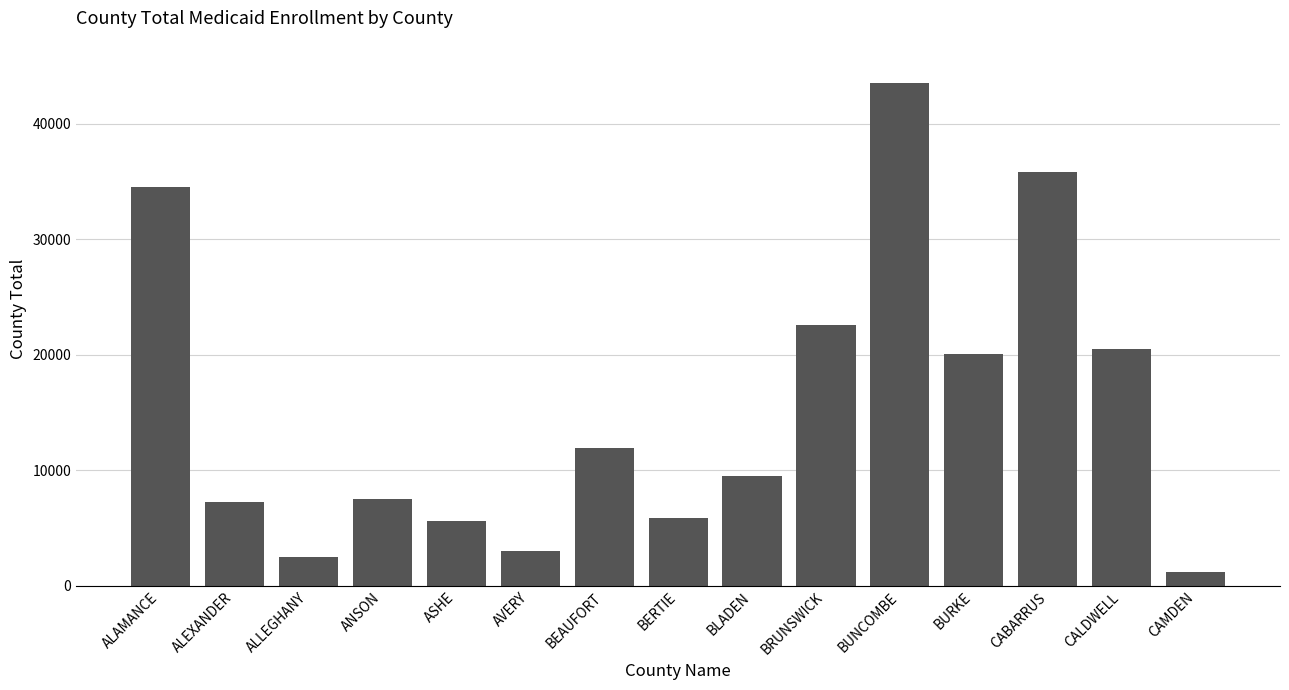

How many categories are shown in the chart?

15